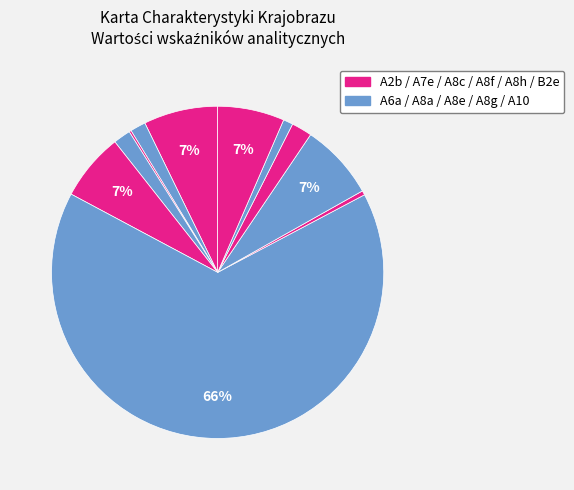

Rank the categories by value from lowest to highest.

A7e, A8f, A10, A6a, A8a, A8h, B2e, A8c, A2b, A8g, A8e